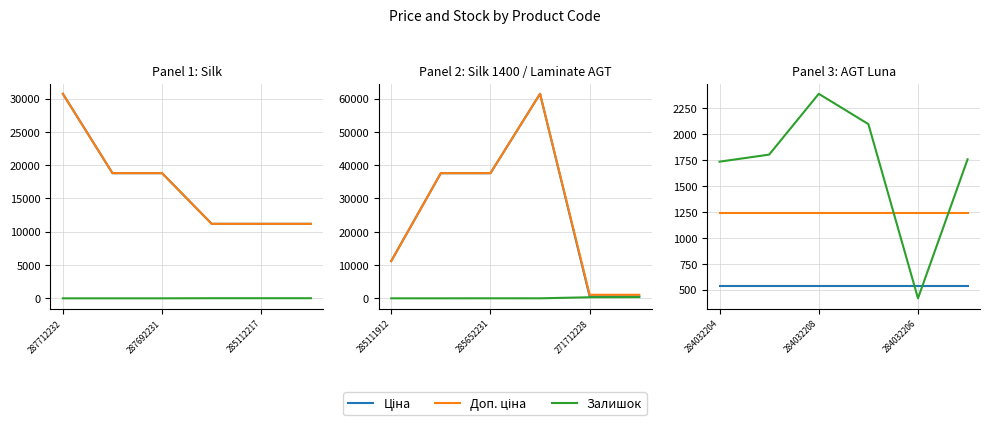

What is the spread (max minus min) of values at 3?

1557.0